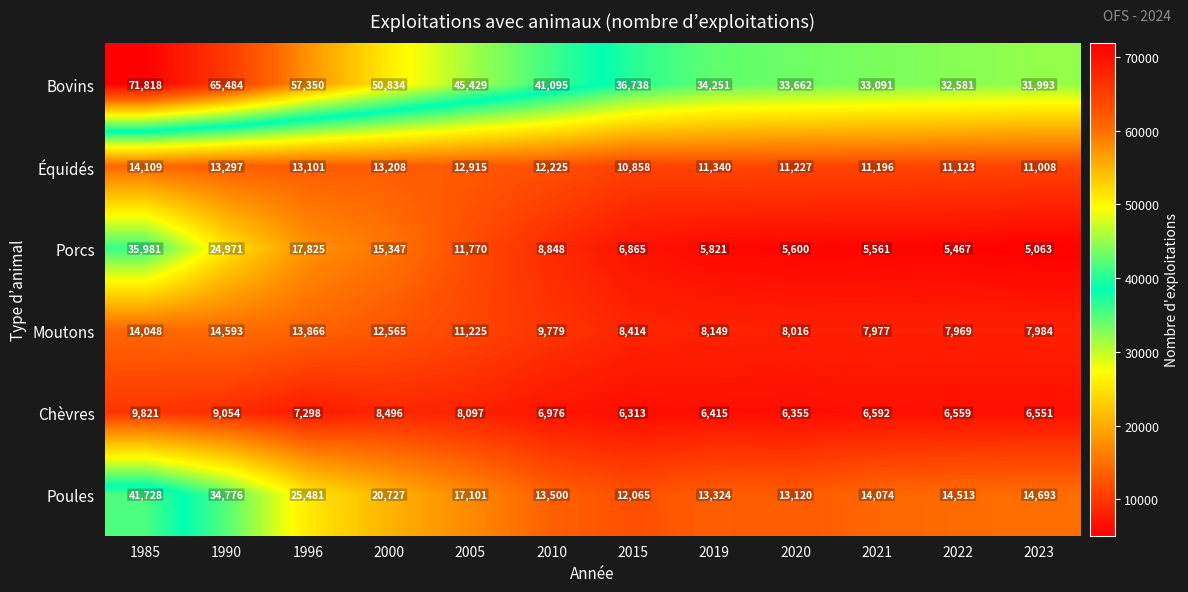

What is the difference between the second highest and minimum values in the Équidés series?

2439